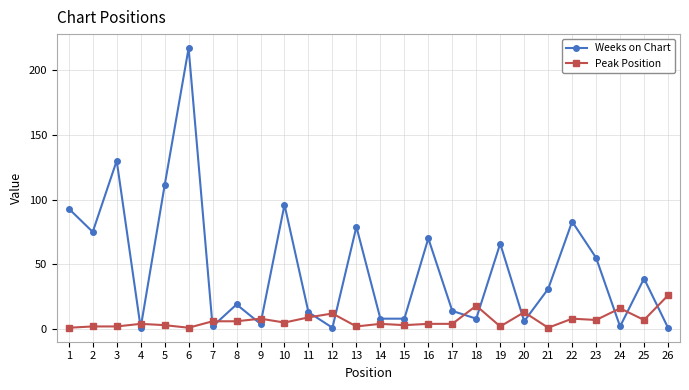

How many series are shown in this chart?

2